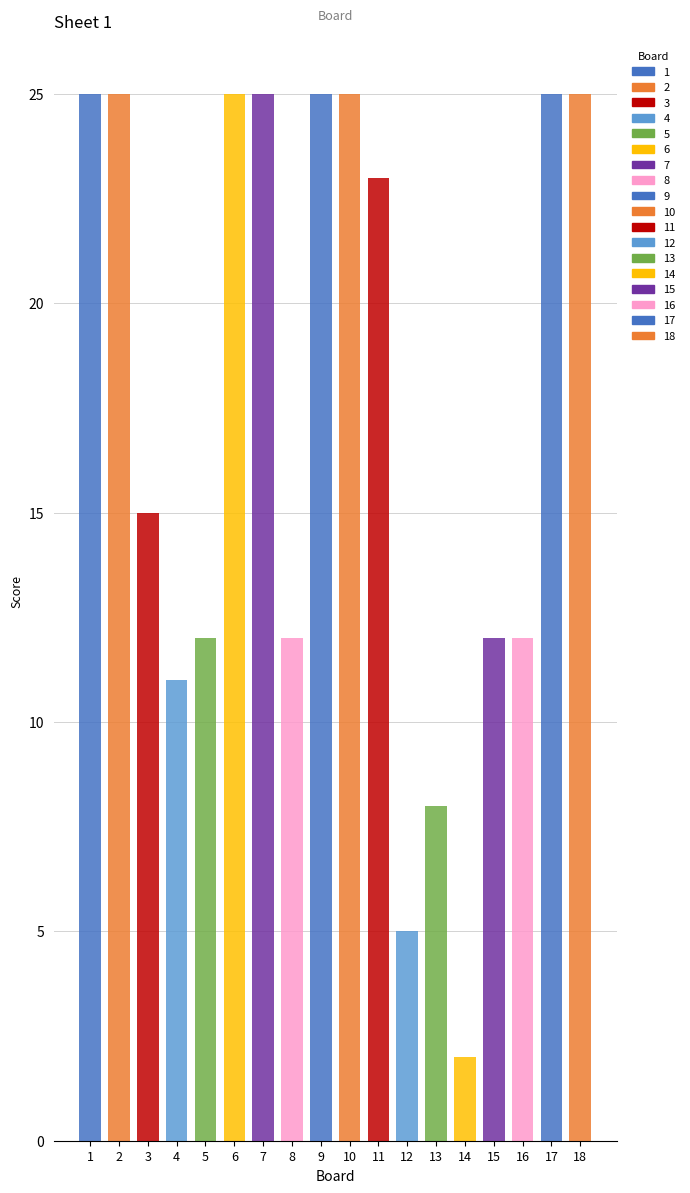

Is the value of Score 1 at 11 greater than the value of Score 2 at 13?

Yes